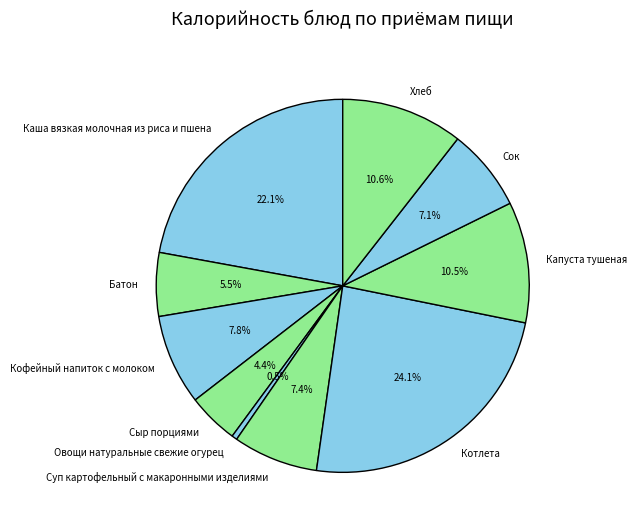

Which slice is the smallest?

Овощи натуральные свежие огурец